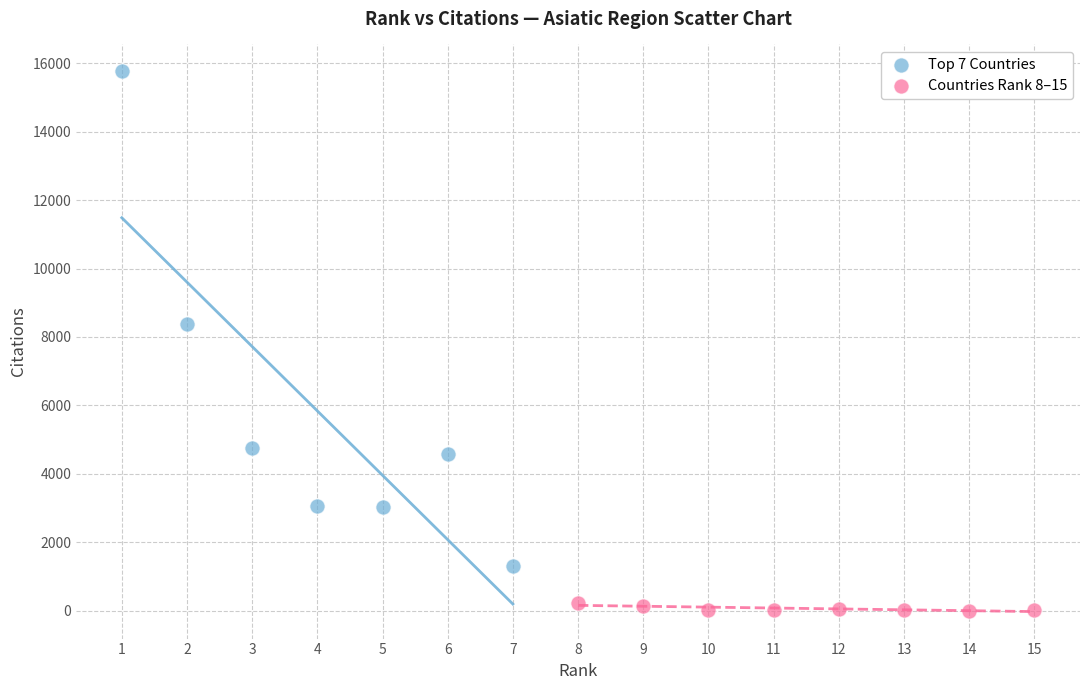

Which series reaches the maximum Y coordinate?

Top 7 Countries